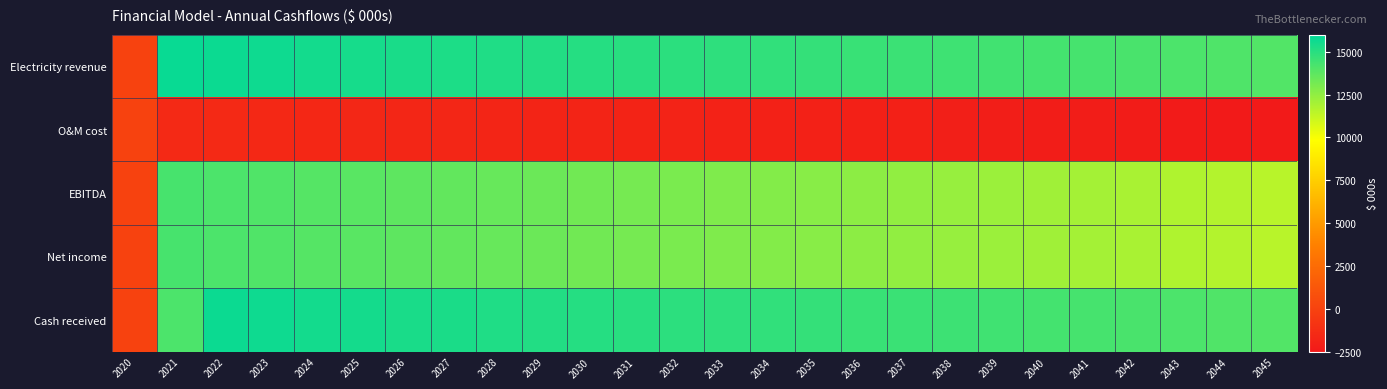

Which label corresponds to the smallest value in the chart?

2045